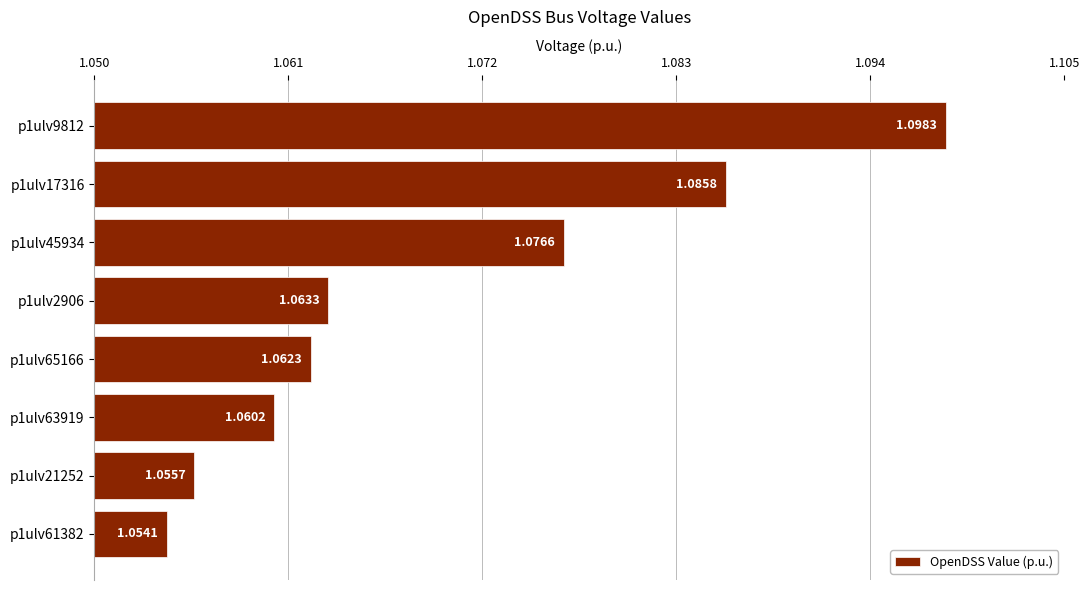

Approximately how many times larger is the value at p1ulv65166 compared to p1ulv45934?

1.0